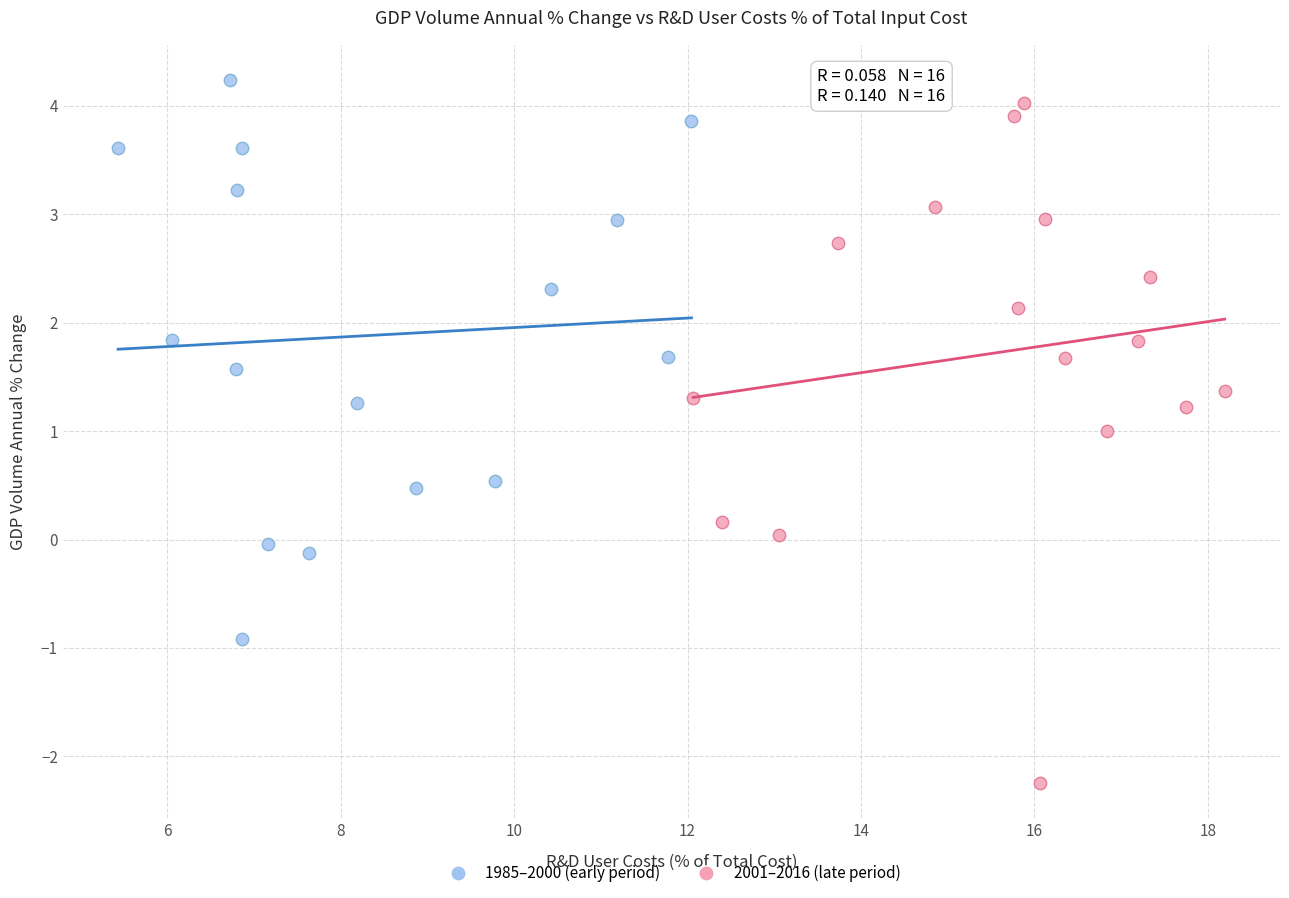

Which series has the largest Y range (max minus min)?

2001–2016 (late period)